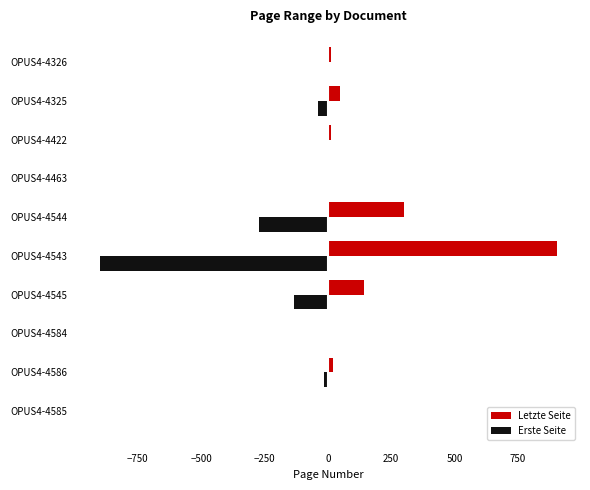

What is the sum of all Erste Seite values?

-1368